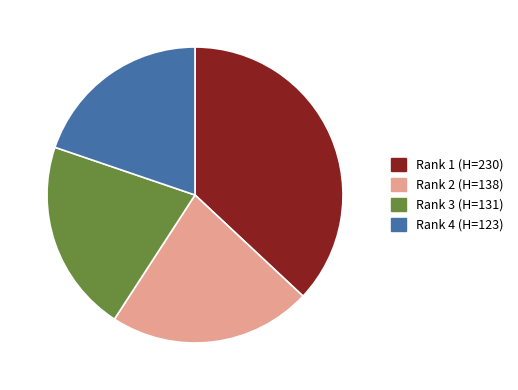

Rank the categories by value from highest to lowest.

Rank 1 (H=230), Rank 2 (H=138), Rank 3 (H=131), Rank 4 (H=123)